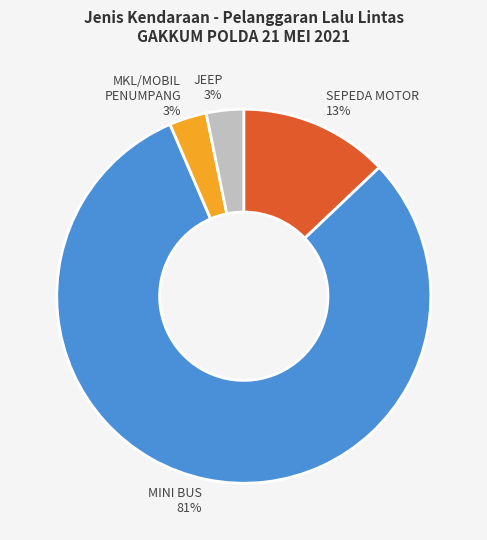

How many segments does this pie chart have?

4